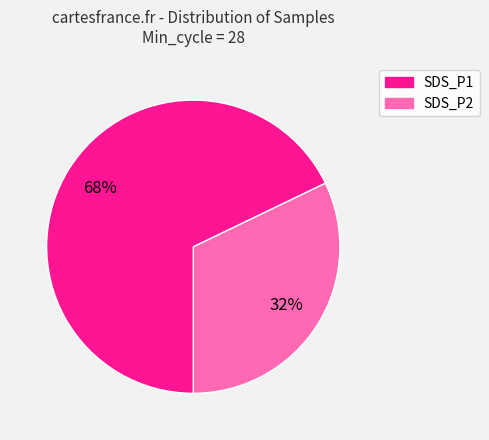

Does any single category account for the majority?

Yes